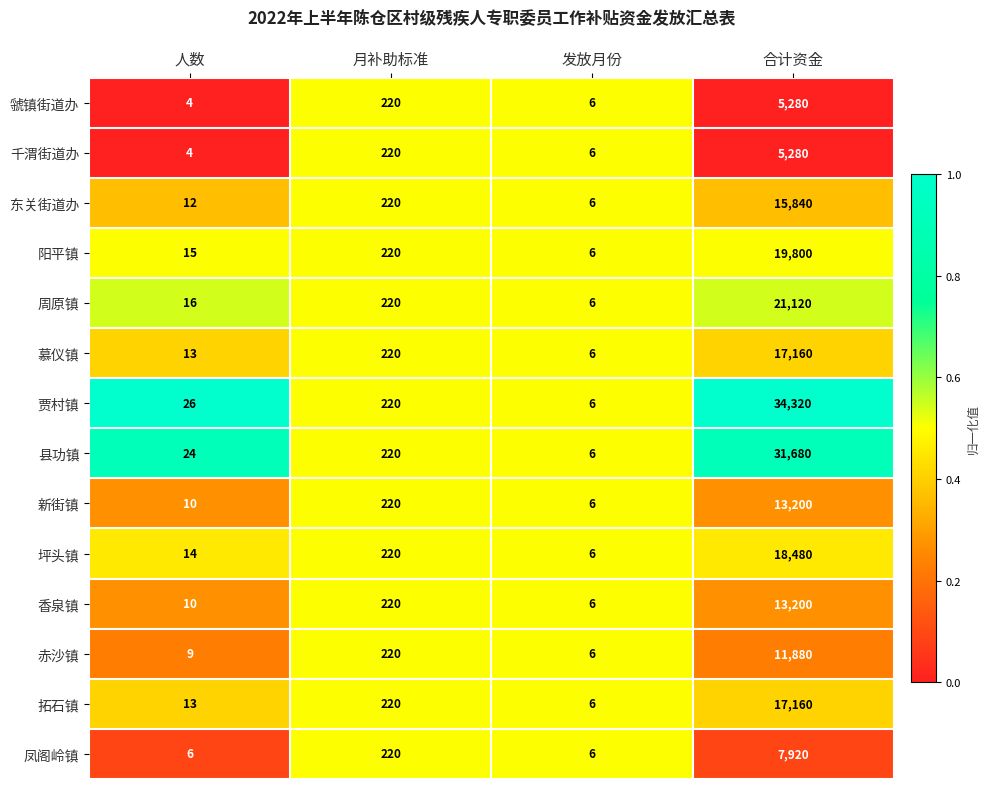

Between 人数 and 发放月份, which series saw the biggest shift?

贾村镇